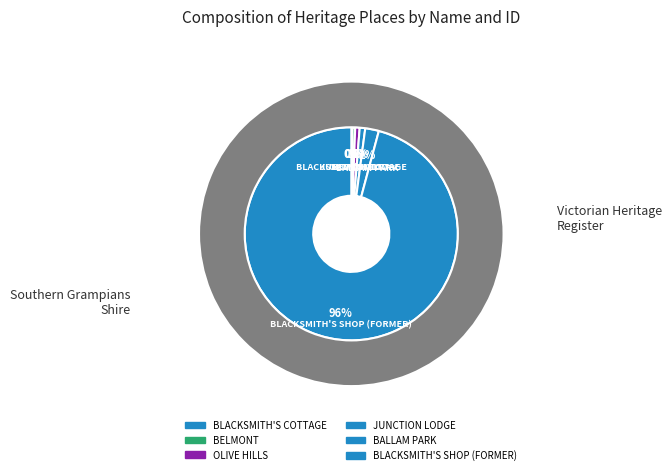

What percentage is the BALLAM PARK slice, to the nearest percent?

2%